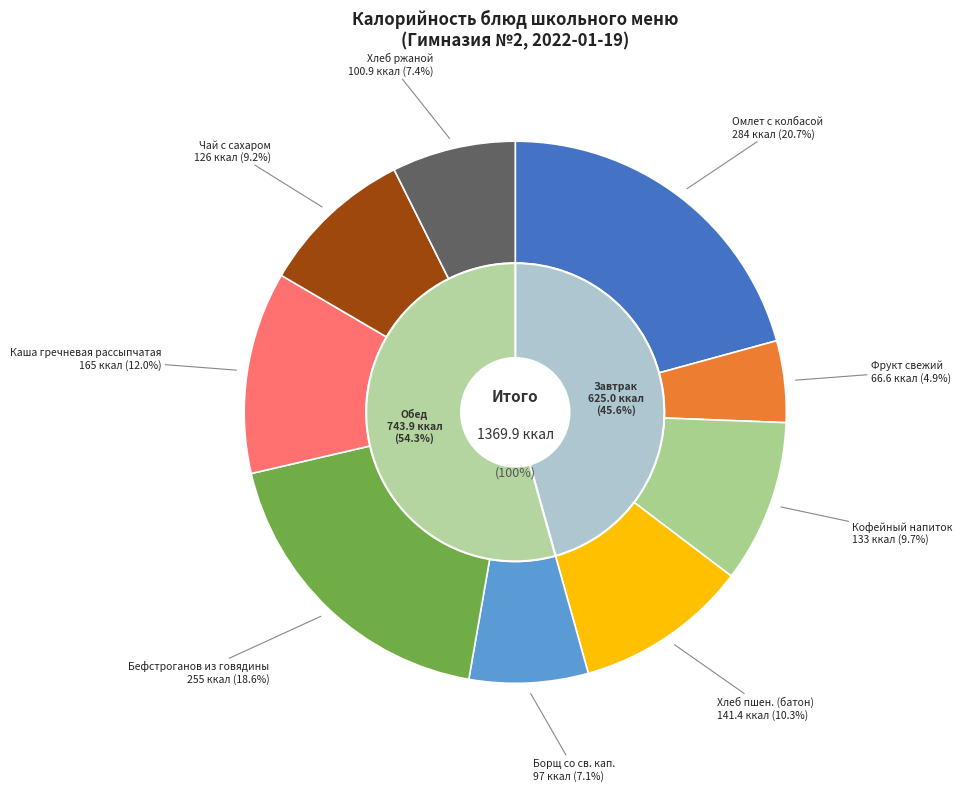

True or false: Чай с сахаром accounts for 9% of the total.

True